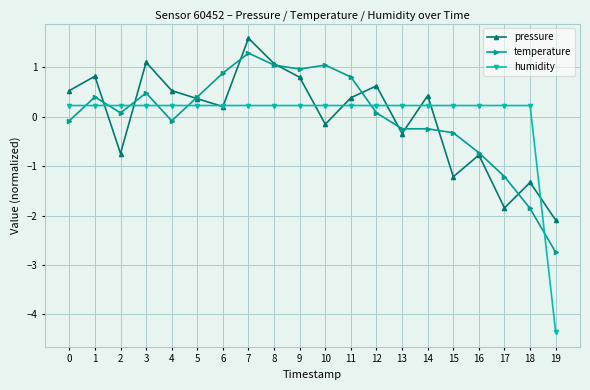

In pressure, how many points are higher than both neighbors (excluding endpoints)?

7